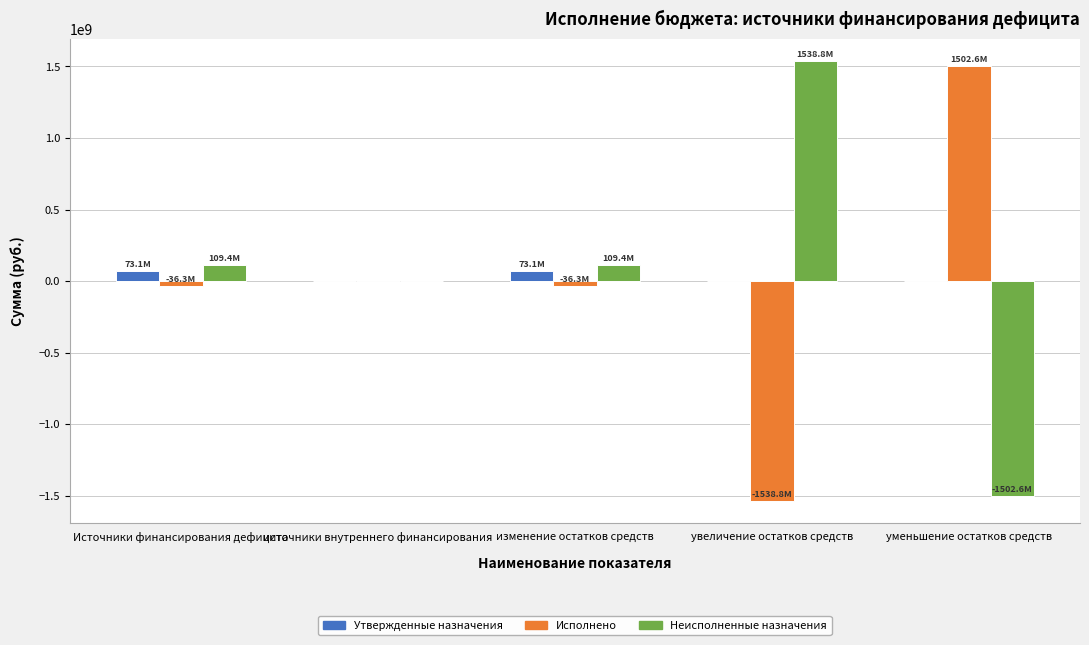

Between изменение остатков средств and увеличение остатков средств, which series saw the biggest shift?

Исполнено